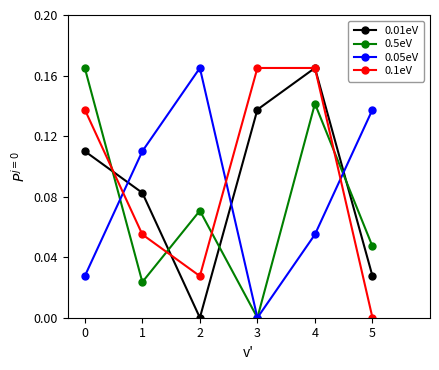

Which series changed the most between 0 and 1?

0.5eV